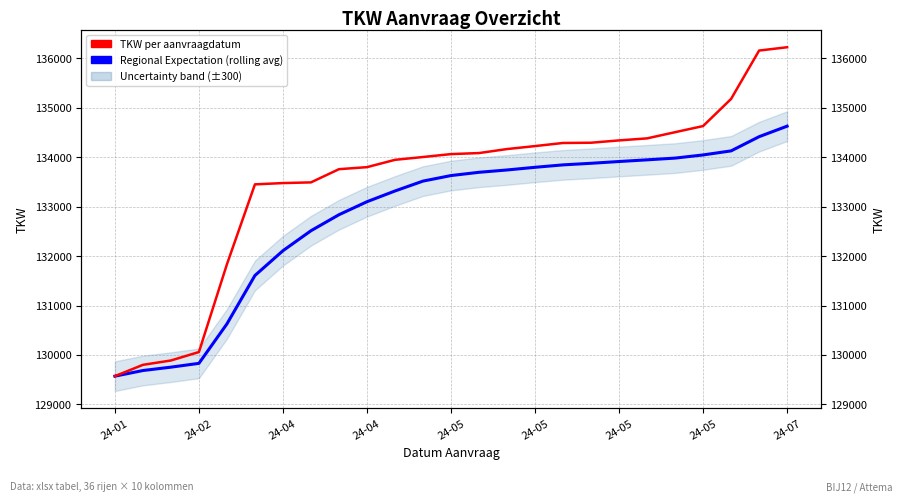

The value of TKW (12-pt moving) at 13 is 134083. True or false?

True